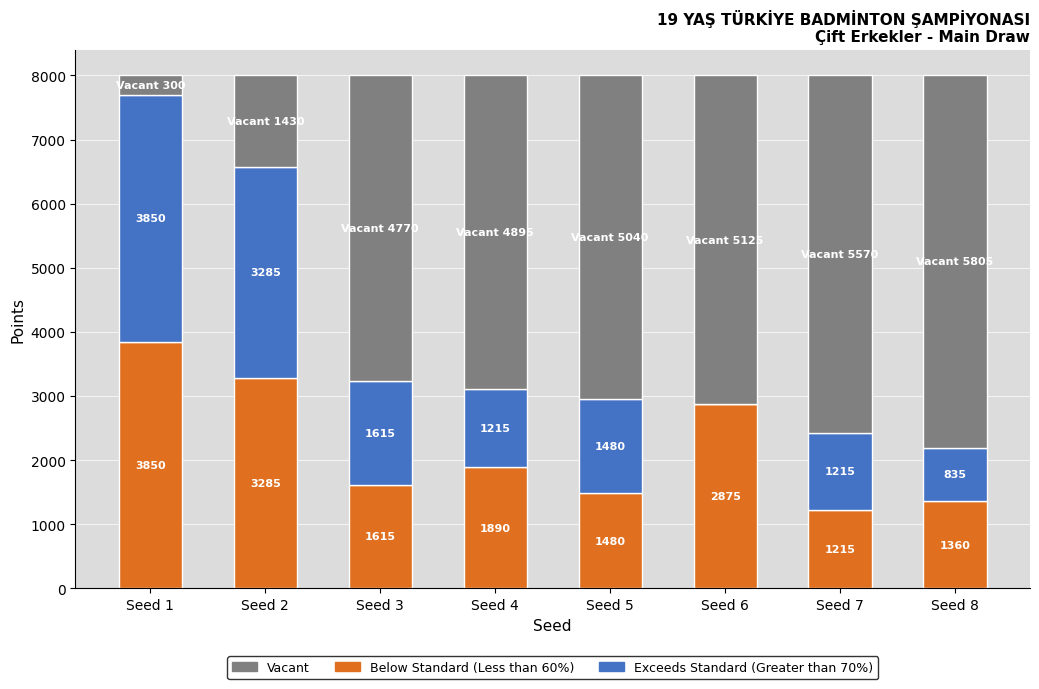

What is the total value across all series at Seed 5?

8000